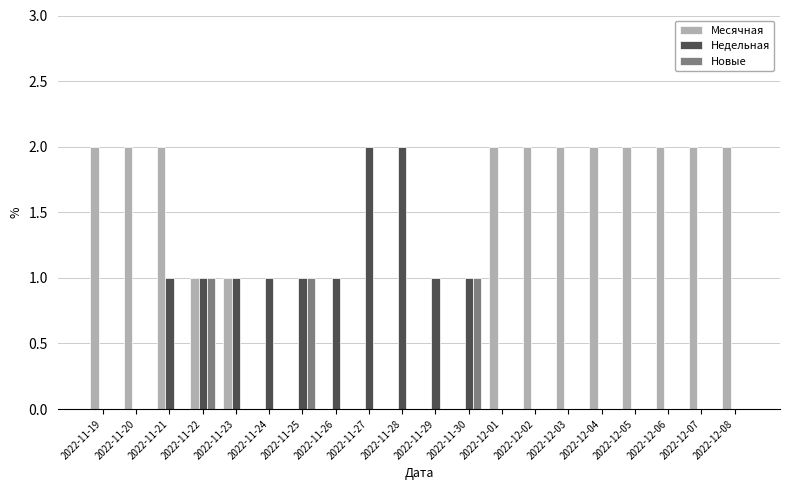

True or false: Недельная has a value of 1 at 2022-11-26.

True